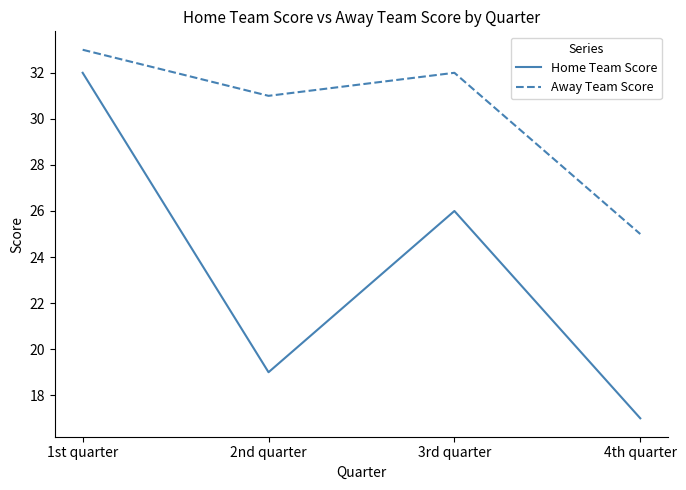

Reading right to left, list all the values displayed in this chart.

Home Team Score: 17	26	19	32
Away Team Score: 25	32	31	33